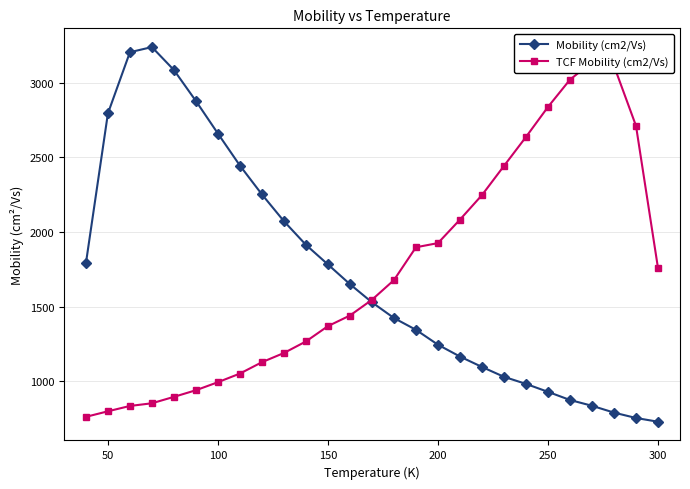

Does the chart have visible grid lines?

Yes